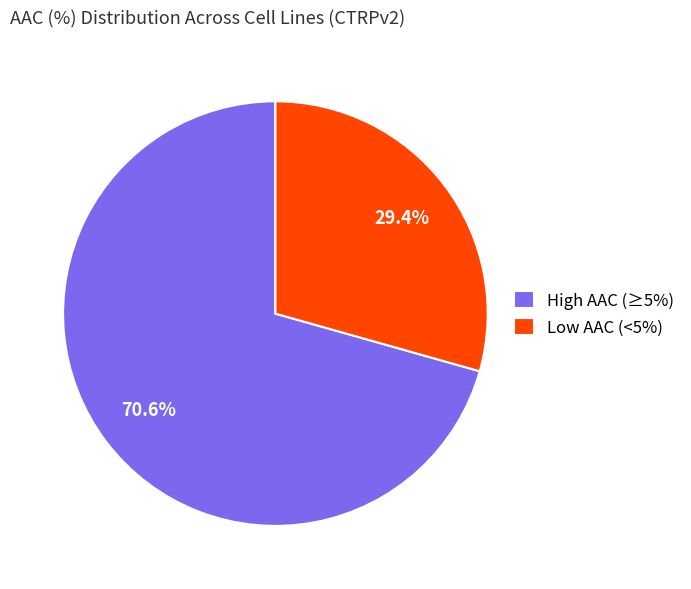

Does any single category account for the majority?

Yes